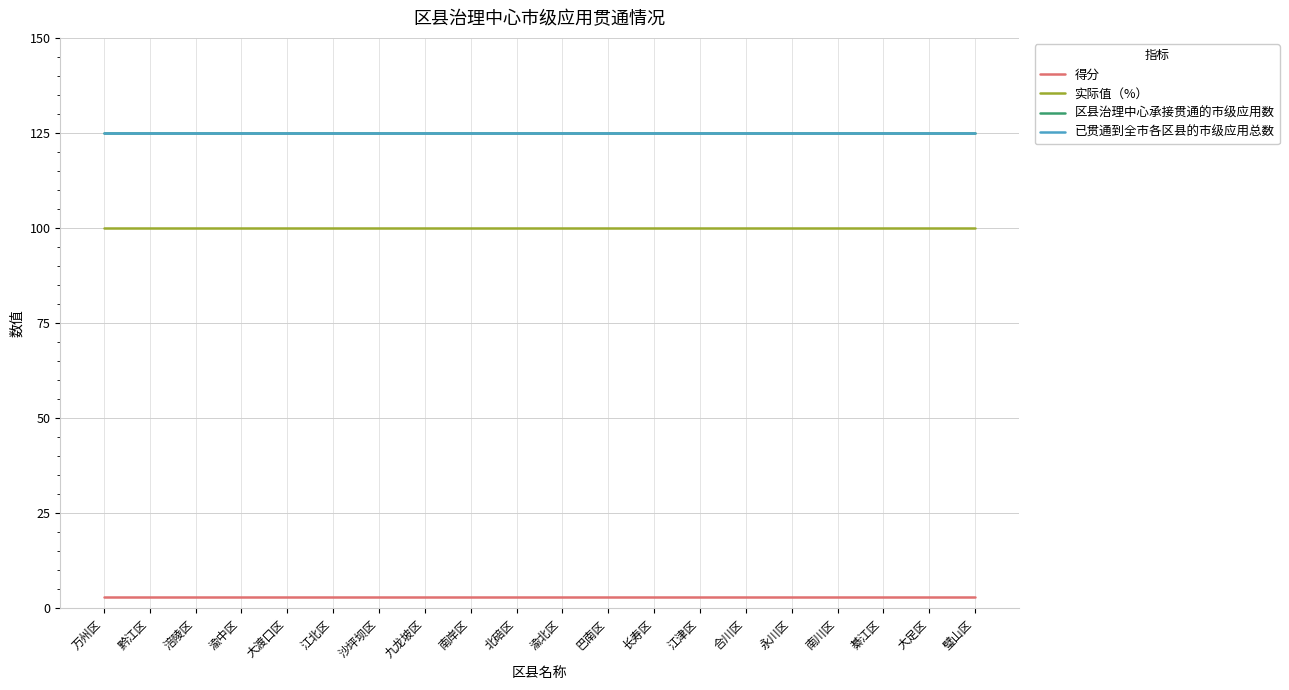

Does the chart display data point markers on the line(s)?

No